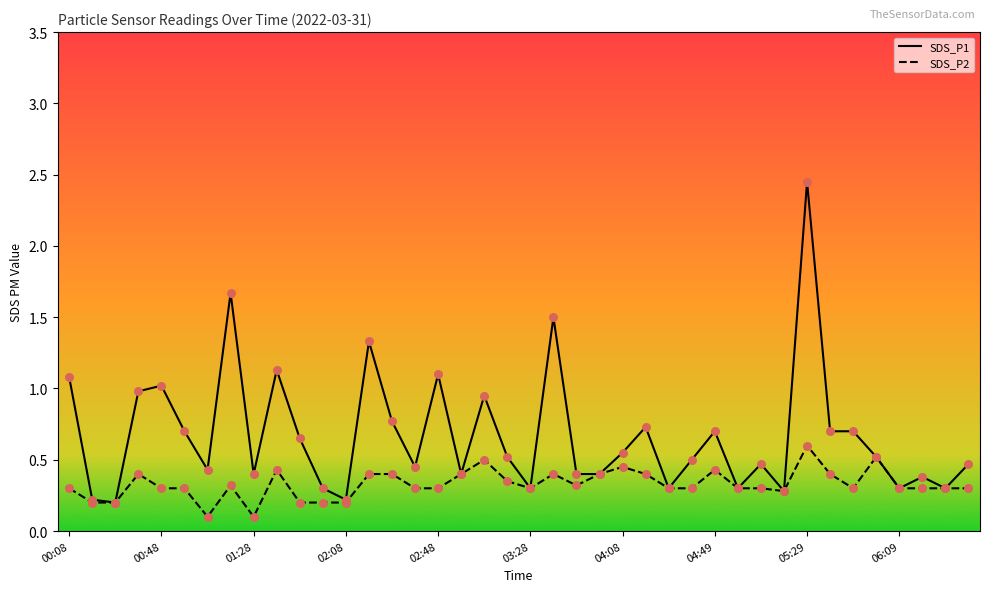

Which series has the largest total across all categories?

SDS_P1